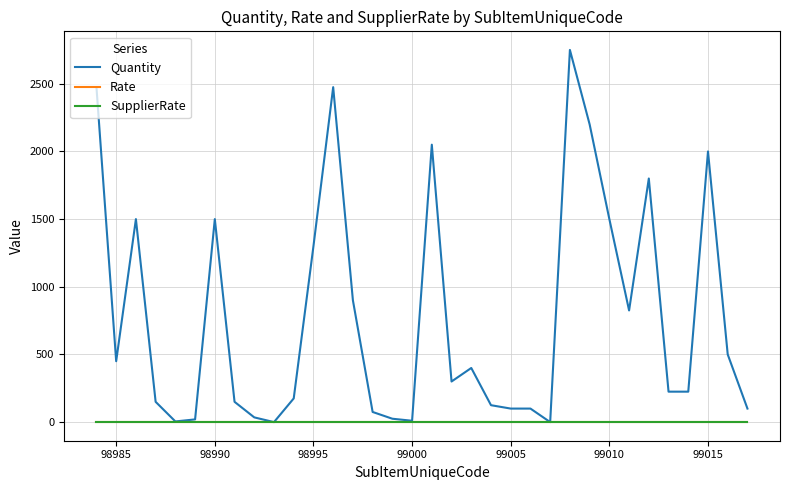

Does the chart have visible grid lines?

Yes